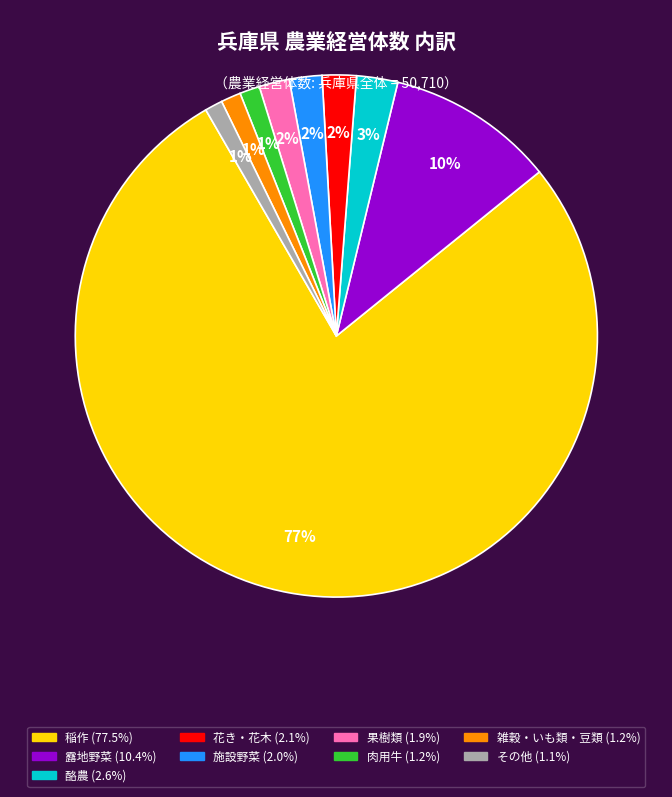

To the nearest percent, what is the average slice percentage?

11%